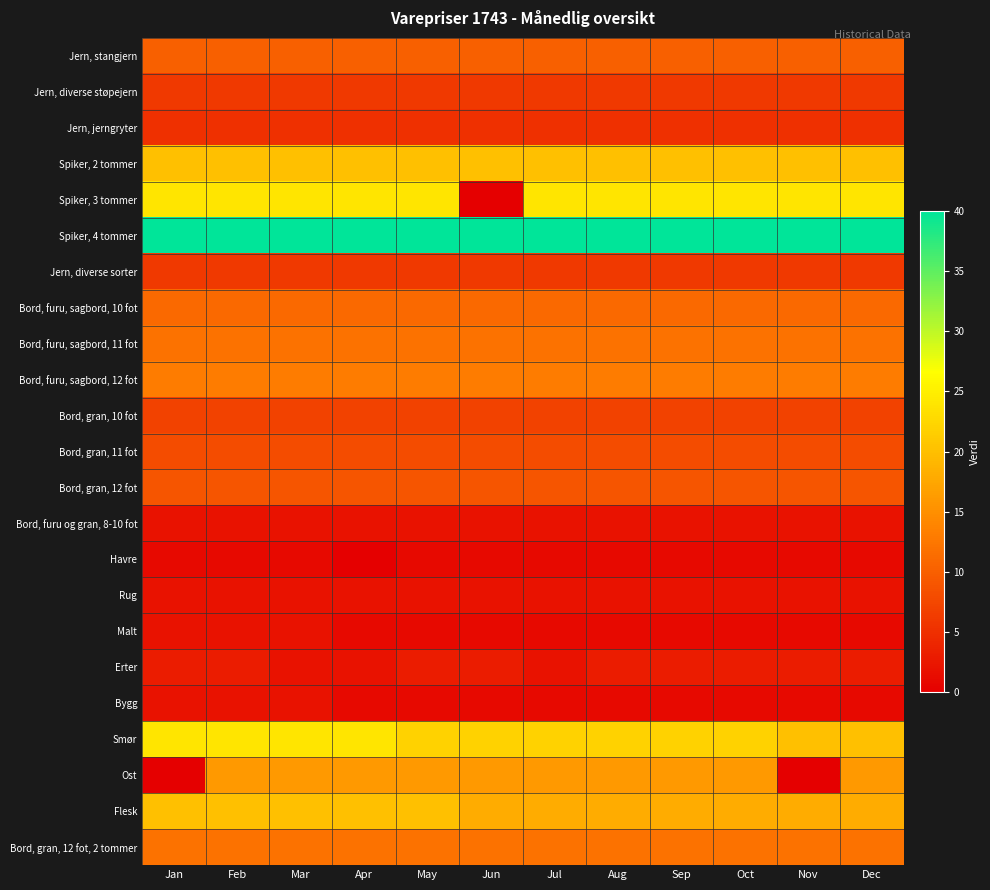

Reading right to left, transcribe all the data shown in this chart.

Jern, stangjern: Dec=10	Nov=10	Oct=10	Sep=10	Aug=10	Jul=10	Jun=10	May=10	Apr=10	Mar=10	Feb=10	Jan=10
Jern, diverse støpejern: Dec=6	Nov=6	Oct=6	Sep=6	Aug=6	Jul=6	Jun=6	May=6	Apr=6	Mar=6	Feb=6	Jan=6
Jern, jerngryter: Dec=5	Nov=5	Oct=5	Sep=5	Aug=5	Jul=5	Jun=5	May=5	Apr=5	Mar=5	Feb=5	Jan=5
Spiker, 2 tommer: Dec=20	Nov=20	Oct=20	Sep=20	Aug=20	Jul=20	Jun=20	May=20	Apr=20	Mar=20	Feb=20	Jan=20
Spiker, 3 tommer: Dec=24	Nov=24	Oct=24	Sep=24	Aug=24	Jul=24	Jun=0	May=24	Apr=24	Mar=24	Feb=24	Jan=24
Spiker, 4 tommer: Dec=40	Nov=40	Oct=40	Sep=40	Aug=40	Jul=40	Jun=40	May=40	Apr=40	Mar=40	Feb=40	Jan=40
Jern, diverse sorter: Dec=6	Nov=6	Oct=6	Sep=6	Aug=6	Jul=6	Jun=6	May=6	Apr=6	Mar=6	Feb=6	Jan=6
Bord, furu, sagbord, 10 fot: Dec=11	Nov=11	Oct=11	Sep=11	Aug=11	Jul=11	Jun=11	May=11	Apr=11	Mar=11	Feb=11	Jan=11
Bord, furu, sagbord, 11 fot: Dec=12	Nov=12	Oct=12	Sep=12	Aug=12	Jul=12	Jun=12	May=12	Apr=12	Mar=12	Feb=12	Jan=12
Bord, furu, sagbord, 12 fot: Dec=13	Nov=13	Oct=13	Sep=13	Aug=13	Jul=13	Jun=13	May=13	Apr=13	Mar=13	Feb=13	Jan=13
Bord, gran, 10 fot: Dec=7	Nov=7	Oct=7	Sep=7	Aug=7	Jul=7	Jun=7	May=7	Apr=7	Mar=7	Feb=7	Jan=7
Bord, gran, 11 fot: Dec=8	Nov=8	Oct=8	Sep=8	Aug=8	Jul=8	Jun=8	May=8	Apr=8	Mar=8	Feb=8	Jan=8
Bord, gran, 12 fot: Dec=9	Nov=9	Oct=9	Sep=9	Aug=9	Jul=9	Jun=9	May=9	Apr=9	Mar=9	Feb=9	Jan=9
Bord, furu og gran, 8-10 fot: Dec=2	Nov=2	Oct=2	Sep=2	Aug=2	Jul=2	Jun=2	May=2	Apr=2	Mar=2	Feb=2	Jan=2
Havre: Dec=1	Nov=1	Oct=1	Sep=1	Aug=1	Jul=1	Jun=1	May=1	Apr=0	Mar=1	Feb=1	Jan=1
Rug: Dec=2	Nov=2	Oct=2	Sep=2	Aug=2	Jul=2	Jun=2	May=2	Apr=2	Mar=2	Feb=2	Jan=2
Malt: Dec=1	Nov=1	Oct=1	Sep=1	Aug=1	Jul=1	Jun=1	May=1	Apr=1	Mar=2	Feb=2	Jan=2
Erter: Dec=3	Nov=3	Oct=3	Sep=3	Aug=3	Jul=2	Jun=3	May=3	Apr=2	Mar=2	Feb=3	Jan=3
Bygg: Dec=1	Nov=1	Oct=1	Sep=1	Aug=1	Jul=1	Jun=1	May=1	Apr=1	Mar=2	Feb=2	Jan=2
Smør: Dec=20	Nov=20	Oct=22	Sep=22	Aug=22	Jul=22	Jun=22	May=22	Apr=24	Mar=24	Feb=24	Jan=24
Ost: Dec=16	Nov=0	Oct=16	Sep=16	Aug=16	Jul=16	Jun=16	May=16	Apr=16	Mar=16	Feb=16	Jan=0
Flesk: Dec=18	Nov=18	Oct=18	Sep=18	Aug=18	Jul=18	Jun=18	May=20	Apr=20	Mar=20	Feb=20	Jan=20
Bord, gran, 12 fot, 2 tommer: Dec=12	Nov=12	Oct=12	Sep=12	Aug=12	Jul=12	Jun=12	May=12	Apr=12	Mar=12	Feb=12	Jan=12